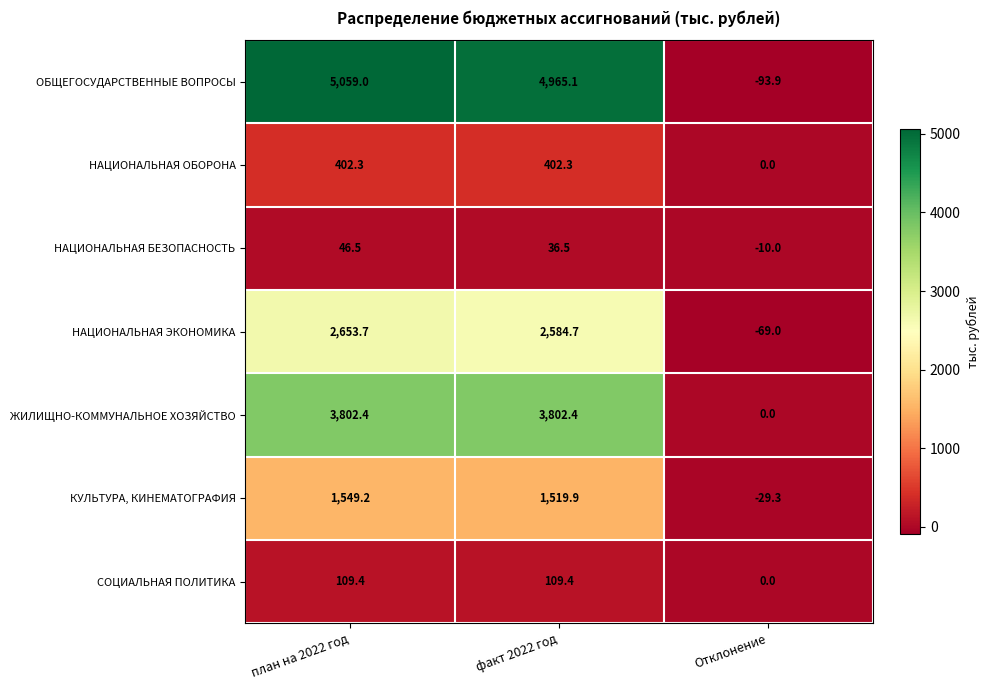

At which label is НАЦИОНАЛЬНАЯ БЕЗОПАСНОСТЬ closest to 18?

факт 2022 год